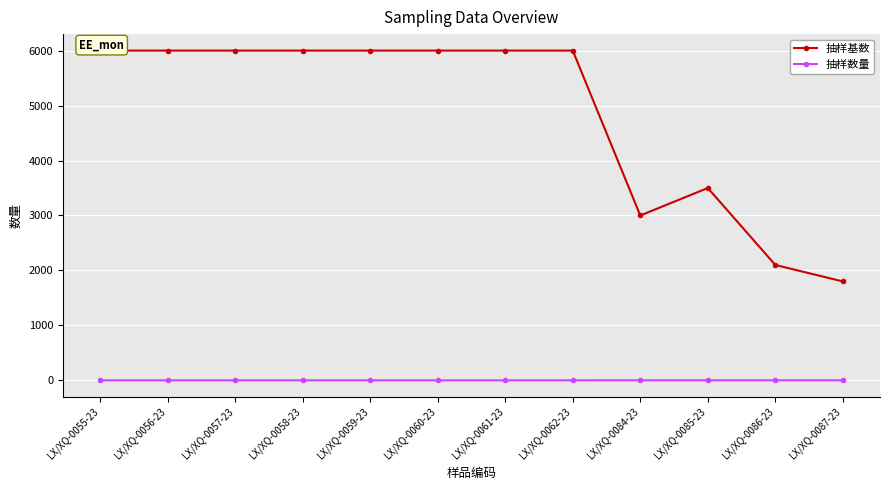

What is the sum of all 抽样基数 values?

58400